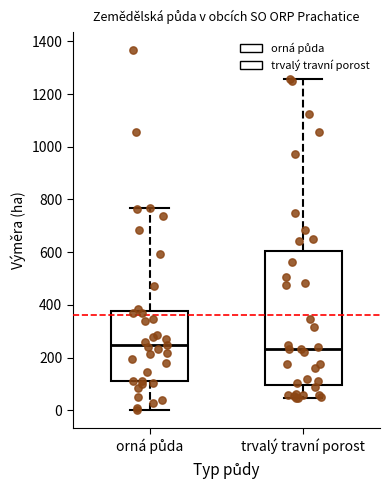

Which box is the tallest, from its lower edge to its upper edge?

trvalý travní porost